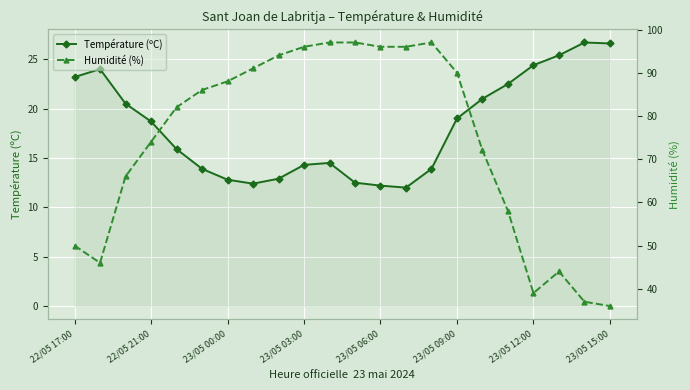

True or false: Humidité (%) and Température (ºC) cross at least once.

False